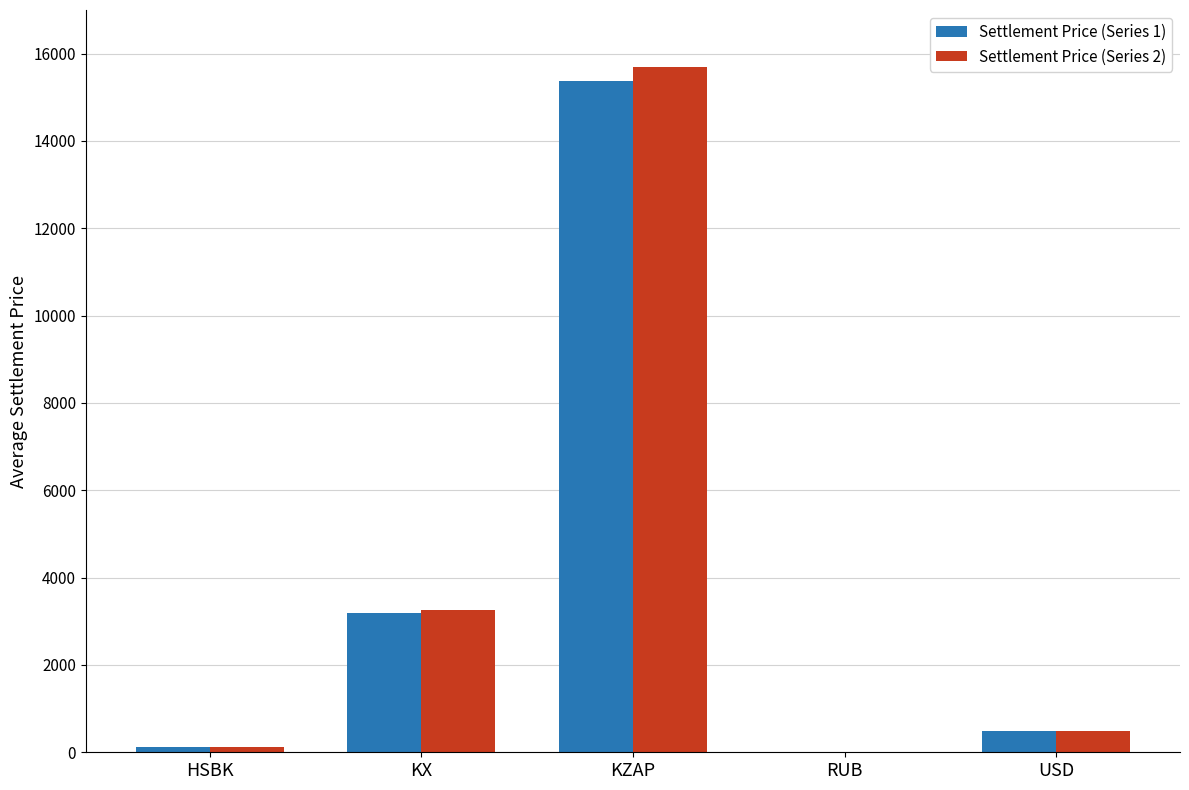

Reading right to left, extract all data points from this chart.

Settlement Price (Series 1): USD=479.8	RUB=8.0	KZAP=15364.8	KX=3201.1	HSBK=122.5
Settlement Price (Series 2): USD=485.9	RUB=8.1	KZAP=15688.0	KX=3268.5	HSBK=125.1